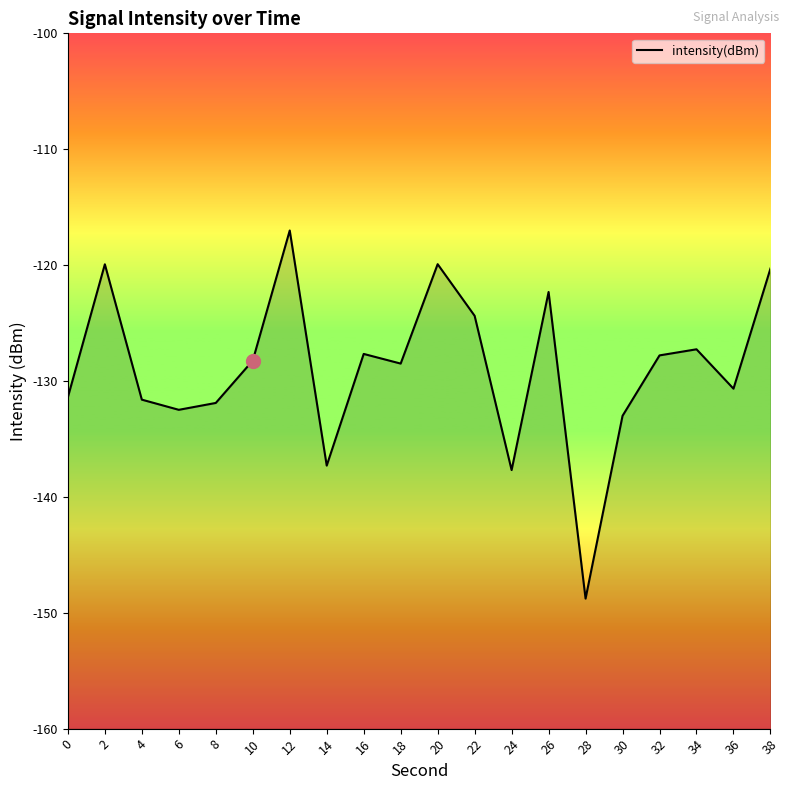

Rank the categories by value from highest to lowest.

12, 20, 2, 38, 26, 22, 34, 16, 32, 10, 18, 36, 0, 4, 8, 6, 30, 14, 24, 28